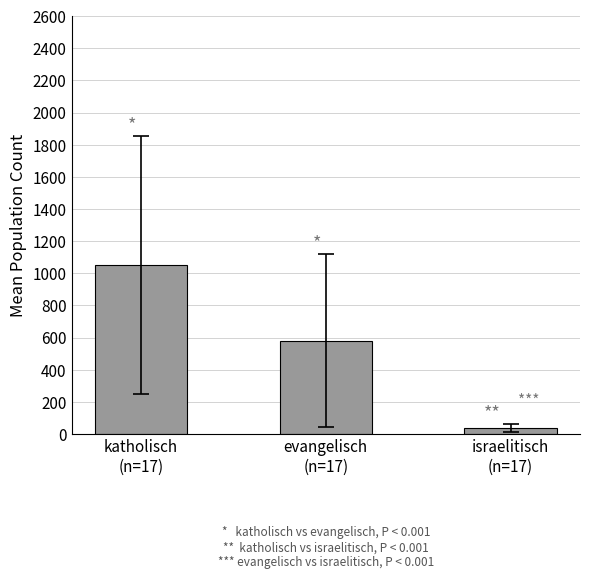

What is the minimum value shown in the chart?

37.9